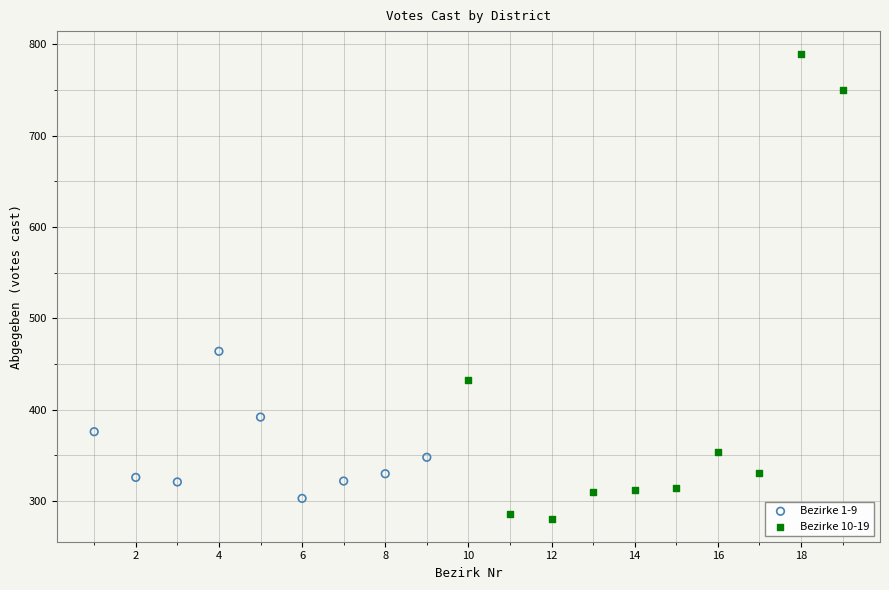

Which series contains the highest Y value?

Bezirke 10-19